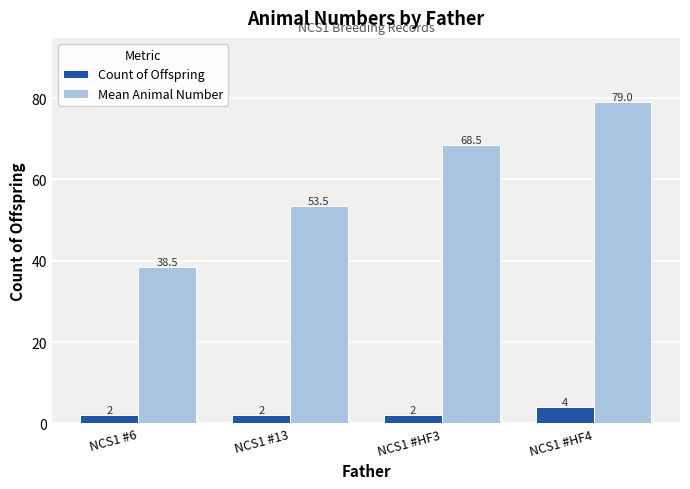

Which series has the widest spread of values?

Mean Animal Number